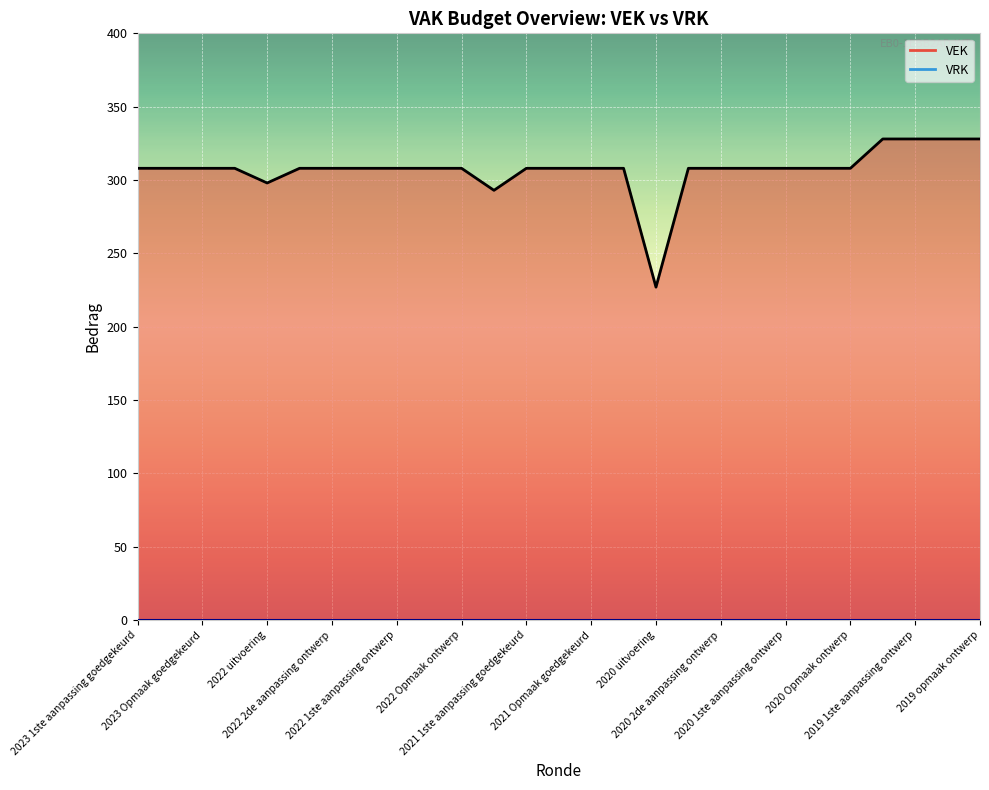

True or false: VRK line and VEK line intersect in this chart.

False